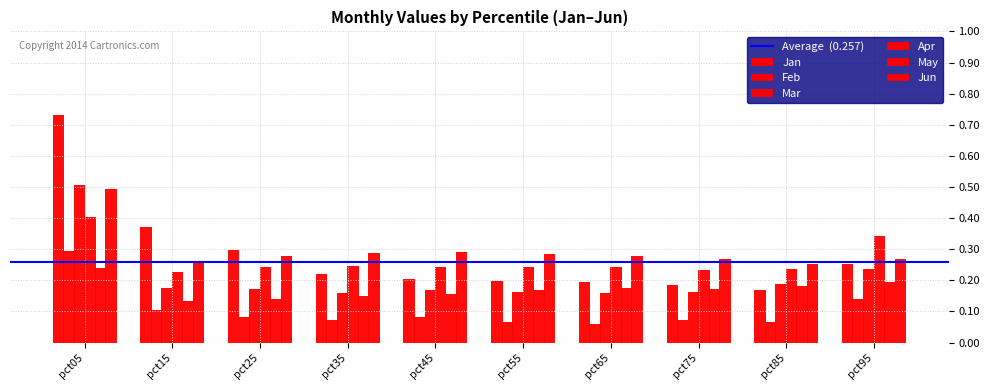

Reading left to right, list all the values displayed in this chart.

Jan: pct05=0.7	pct15=0.4	pct25=0.3	pct35=0.2	pct45=0.2	pct55=0.2	pct65=0.2	pct75=0.2	pct85=0.2	pct95=0.3
Feb: pct05=0.3	pct15=0.1	pct25=0.1	pct35=0.1	pct45=0.1	pct55=0.1	pct65=0.1	pct75=0.1	pct85=0.1	pct95=0.1
Mar: pct05=0.5	pct15=0.2	pct25=0.2	pct35=0.2	pct45=0.2	pct55=0.2	pct65=0.2	pct75=0.2	pct85=0.2	pct95=0.2
Apr: pct05=0.4	pct15=0.2	pct25=0.2	pct35=0.2	pct45=0.2	pct55=0.2	pct65=0.2	pct75=0.2	pct85=0.2	pct95=0.3
May: pct05=0.2	pct15=0.1	pct25=0.1	pct35=0.1	pct45=0.2	pct55=0.2	pct65=0.2	pct75=0.2	pct85=0.2	pct95=0.2
Jun: pct05=0.5	pct15=0.3	pct25=0.3	pct35=0.3	pct45=0.3	pct55=0.3	pct65=0.3	pct75=0.3	pct85=0.3	pct95=0.3